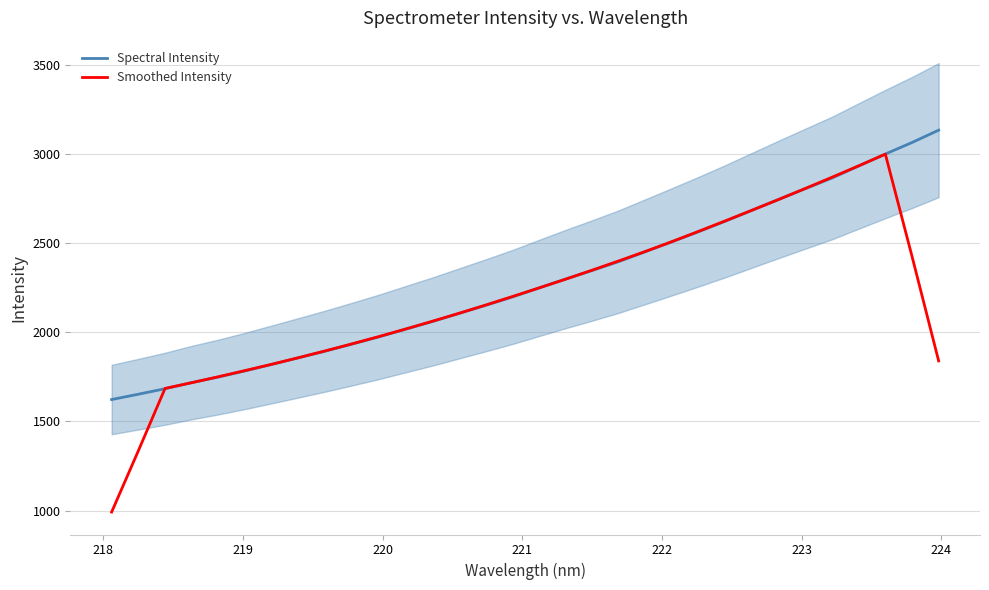

List the series in order of their peak value, highest first.

Spectral Intensity, Smoothed Intensity